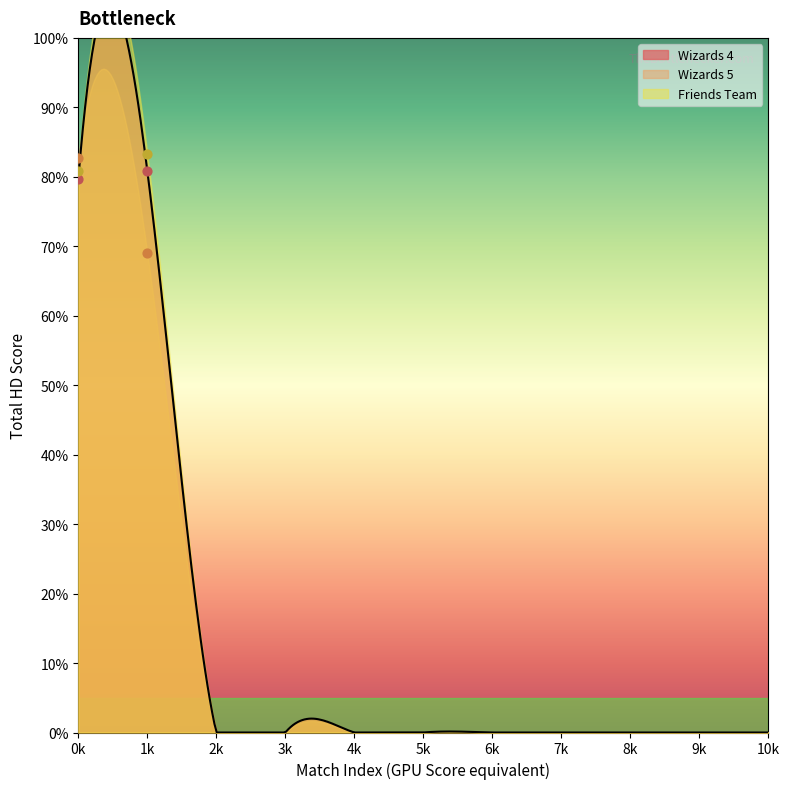

Which series has the largest total across all categories?

Friends Team